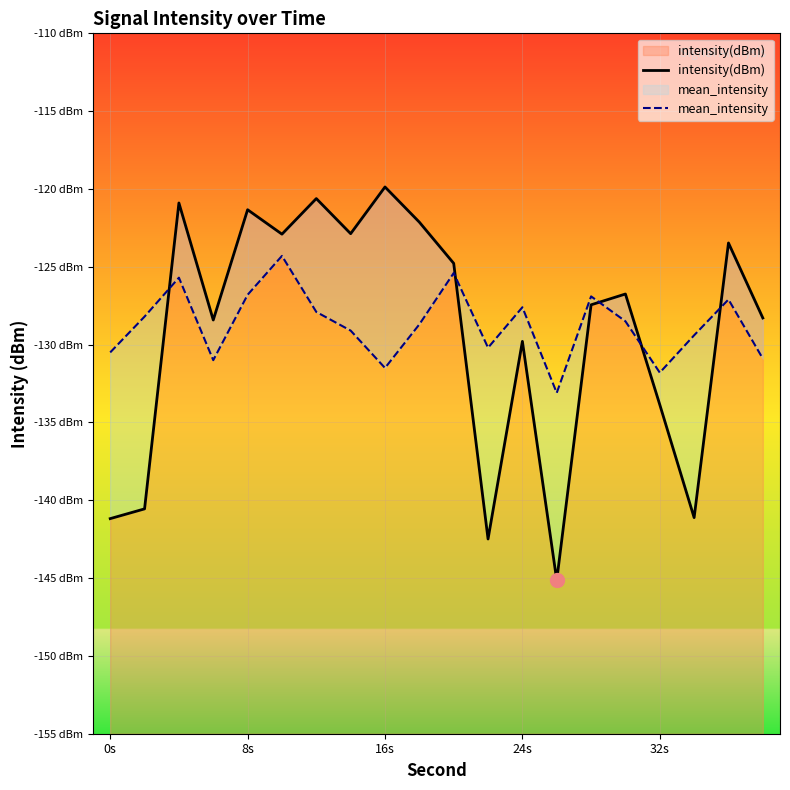

What is the difference between the maximum and minimum values in the intensity(dBm) series?

25.3